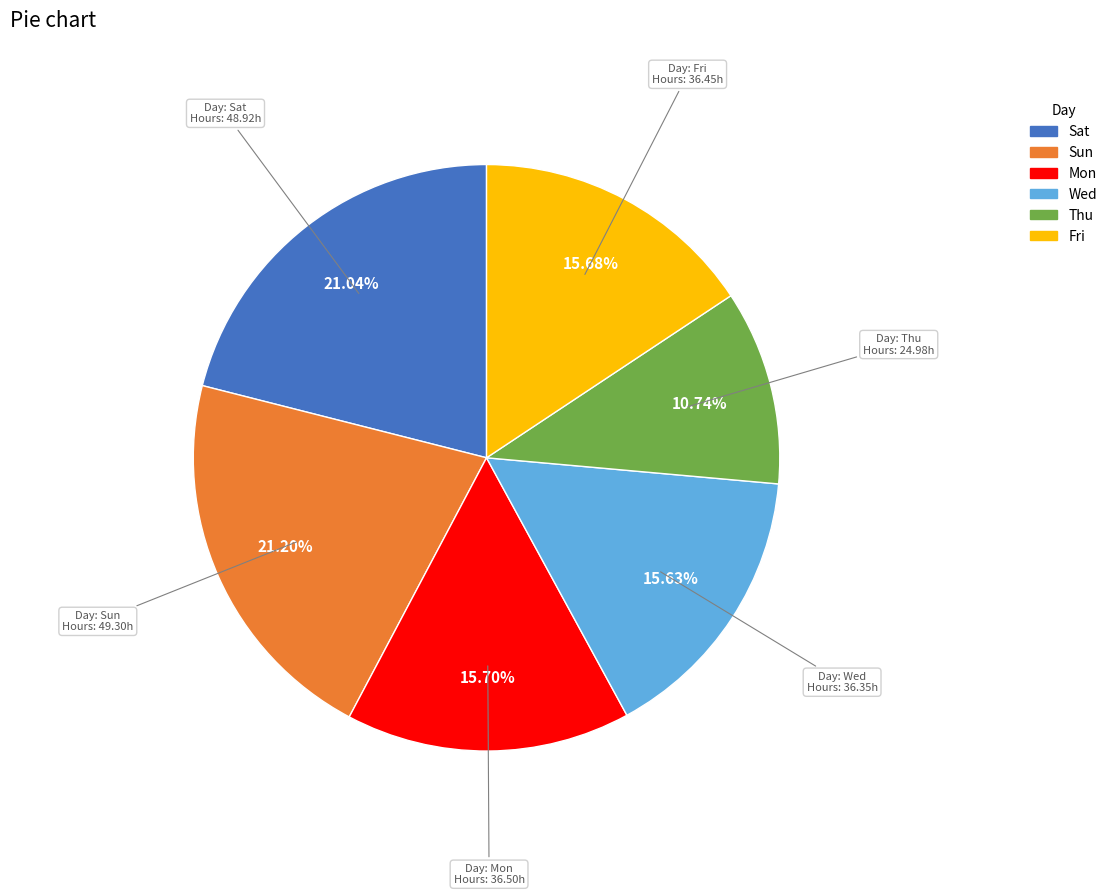

Is there a majority slice in this chart?

No